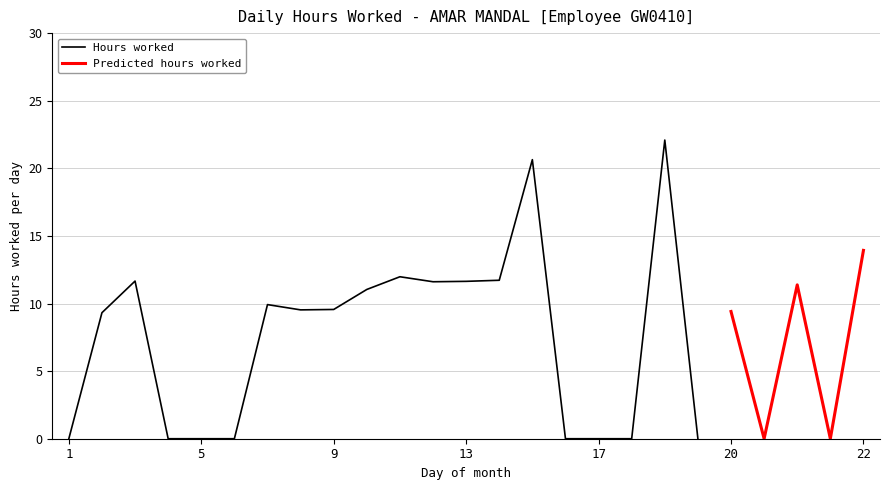

What is the value of the Hours Worked point at the 19th from the left?

22.1